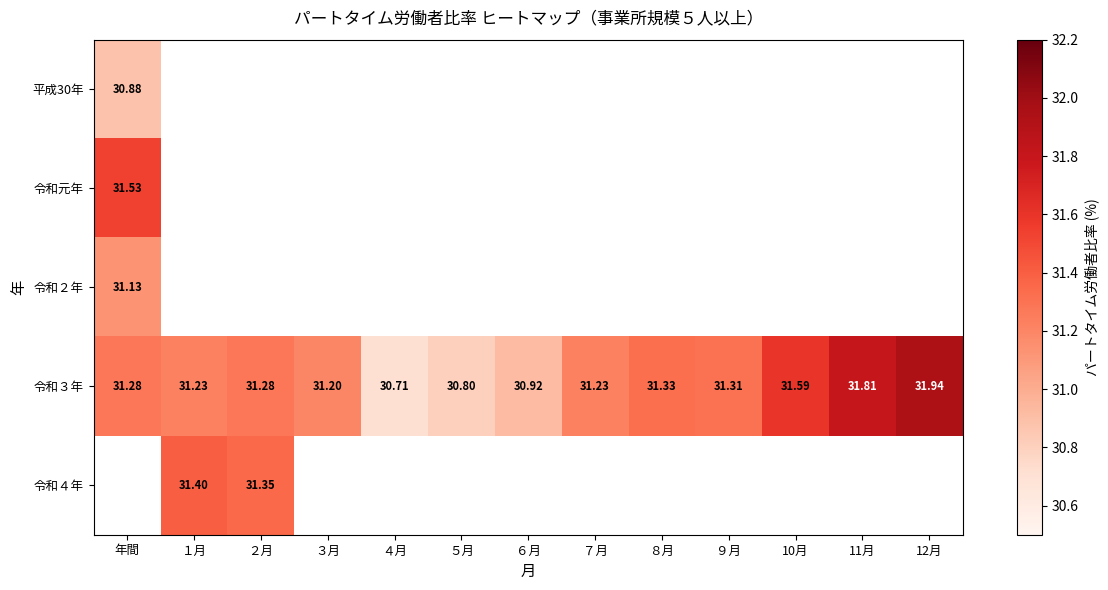

What is the greatest value displayed?

31.9